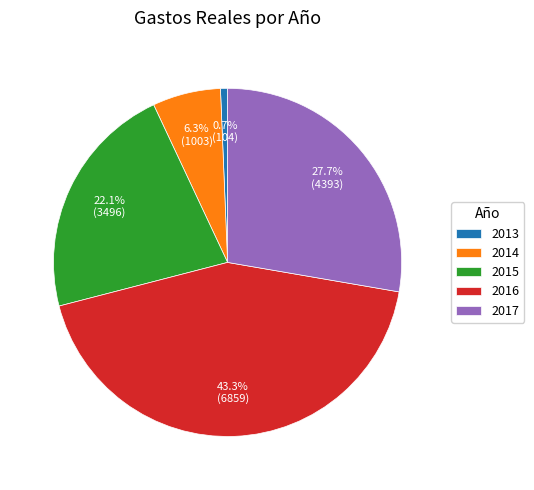

Does 2013 account for over 50% of the chart?

No